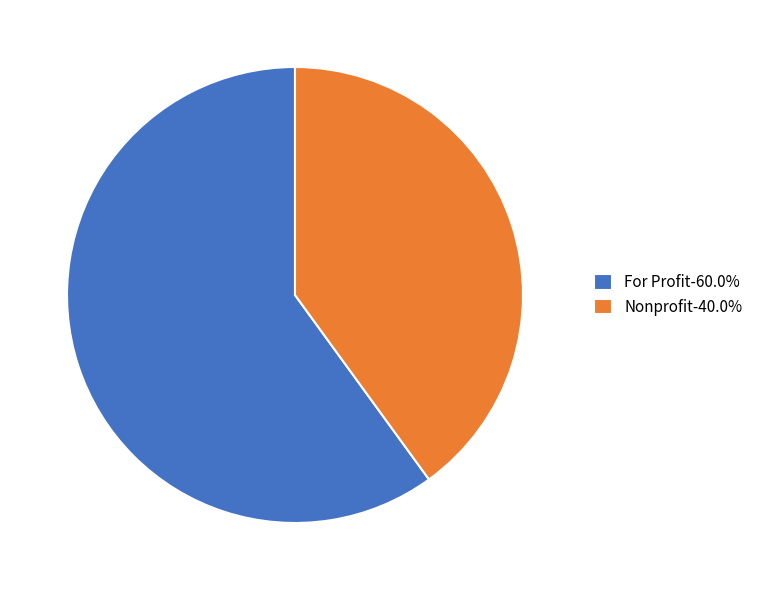

Count the number of slices in the pie.

2